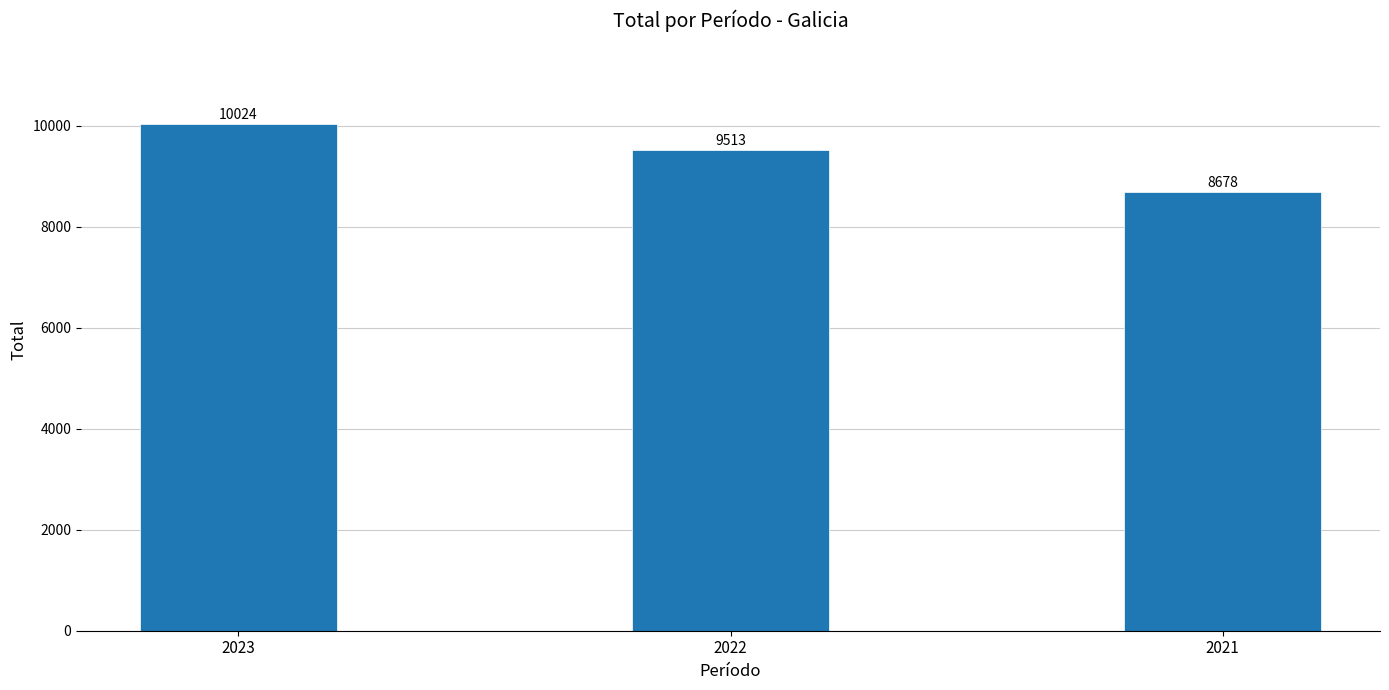

Reading right to left, transcribe all the data shown in this chart.

8678	9513	10024